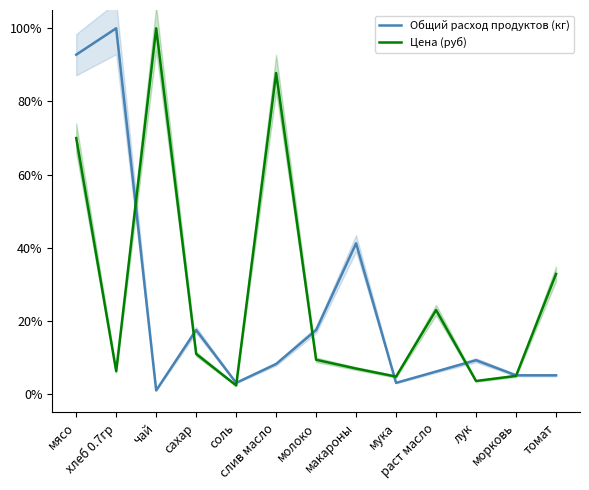

What is the spread (max minus min) of values at молоко?

8.1